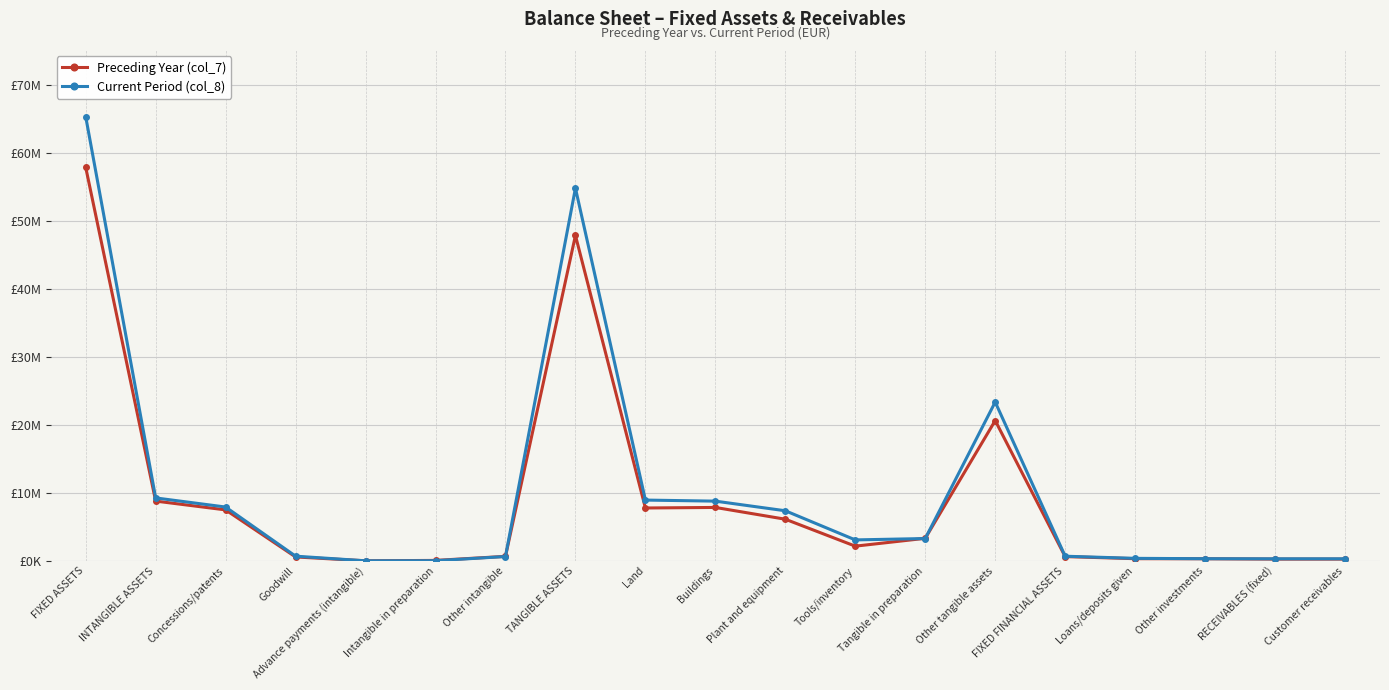

What are all the series names shown in the legend?

Preceding Year (col_7), Current Period (col_8)